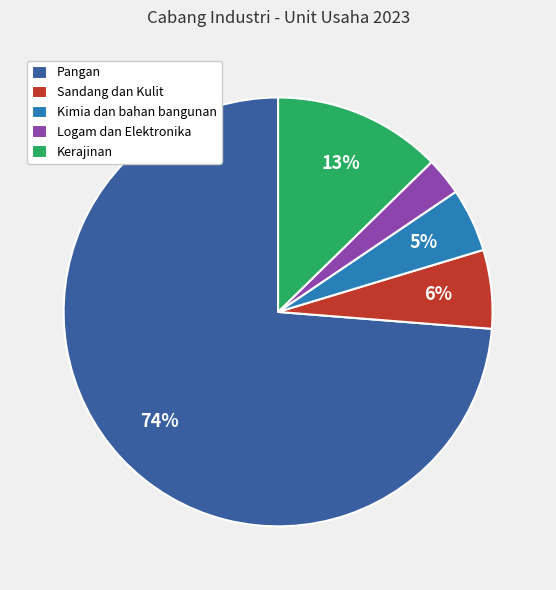

Is there any slice that represents more than half of the pie?

Yes